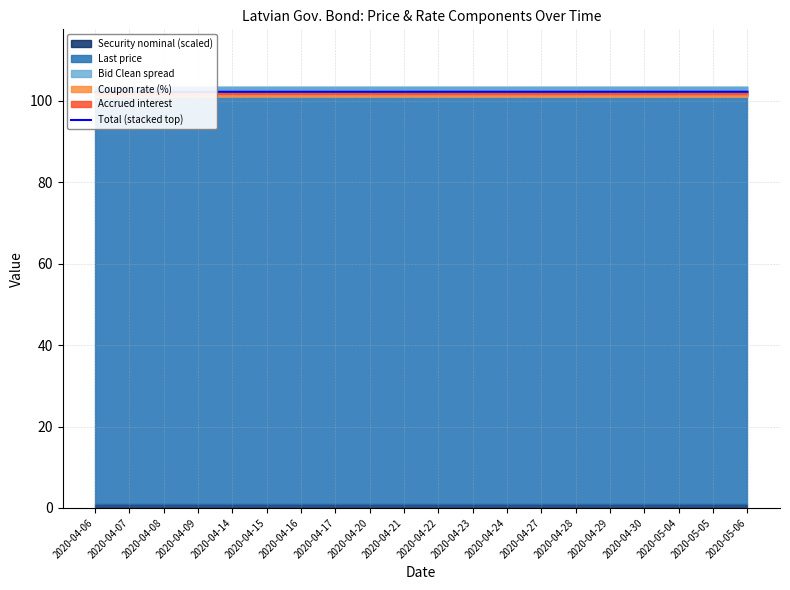

What value does the data have at 2020-05-06?

102.2